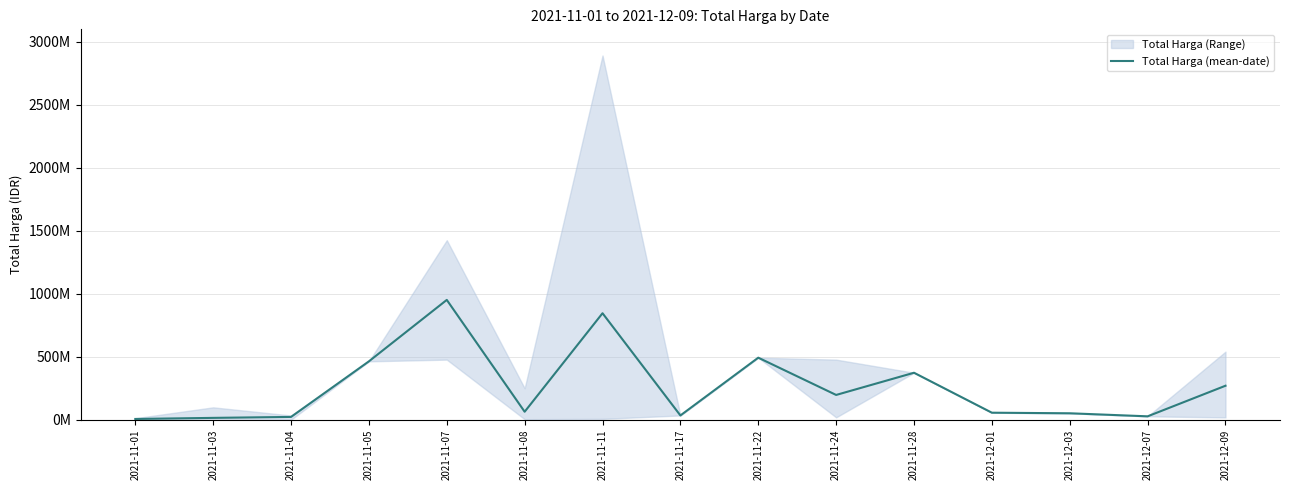

Rank the categories by value from lowest to highest.

2021-11-01, 2021-11-03, 2021-11-04, 2021-12-07, 2021-11-17, 2021-12-03, 2021-12-01, 2021-11-08, 2021-11-24, 2021-12-09, 2021-11-28, 2021-11-05, 2021-11-22, 2021-11-11, 2021-11-07